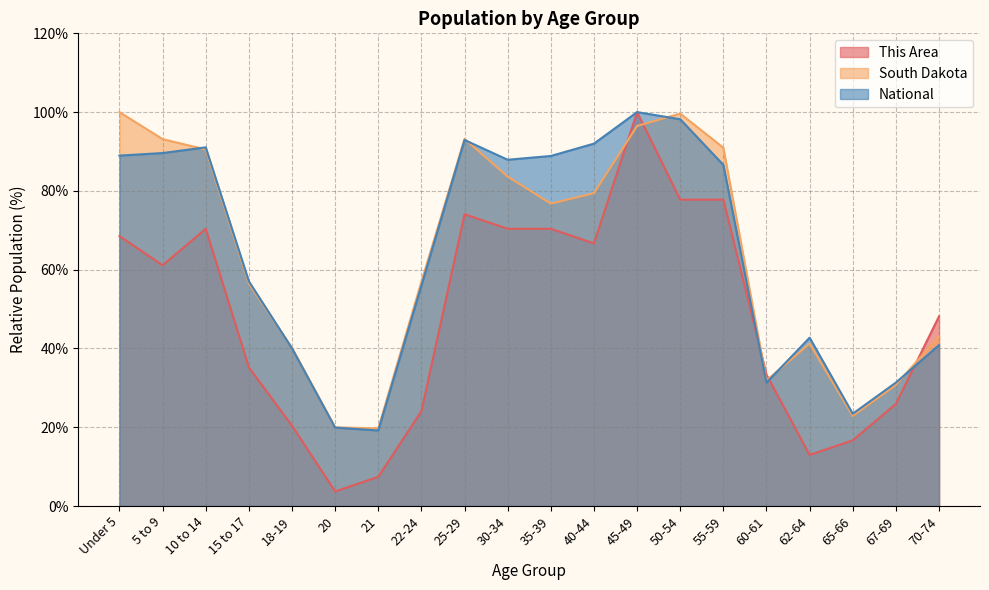

Rank the categories by National value from highest to lowest.

45-49, 50-54, 25-29, 40-44, 10 to 14, 5 to 9, Under 5, 35-39, 30-34, 55-59, 15 to 17, 22-24, 62-64, 70-74, 18-19, 67-69, 60-61, 65-66, 20, 21